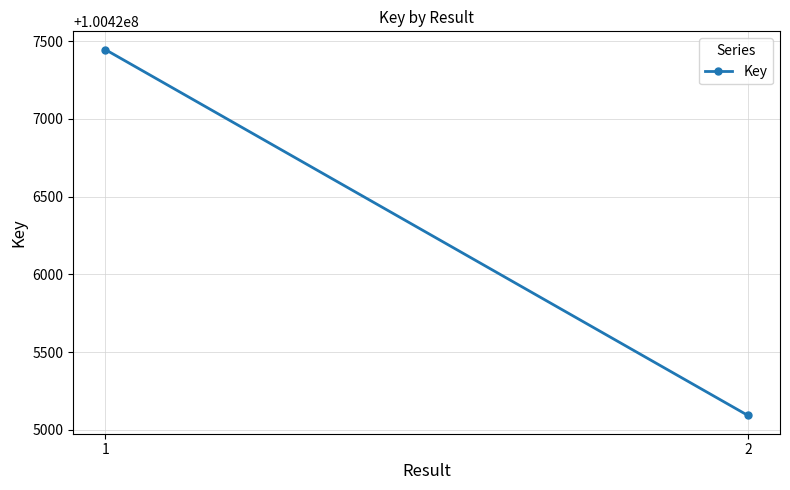

Rank the categories by value from lowest to highest.

2, 1